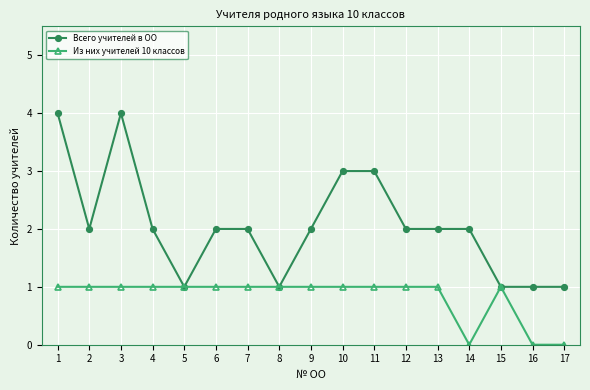

At 1, list the series in order from largest to smallest.

Всего учителей в ОО, Из них учителей 10 классов